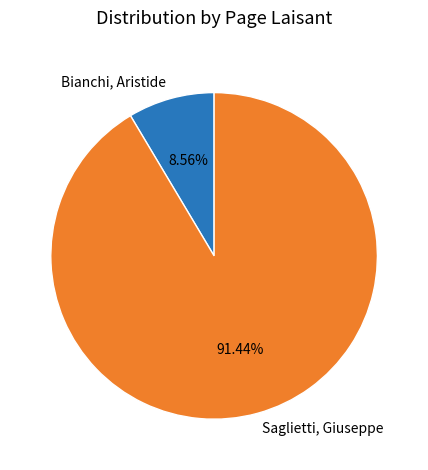

How much of the chart is everything except Saglietti, Giuseppe?

8.6%